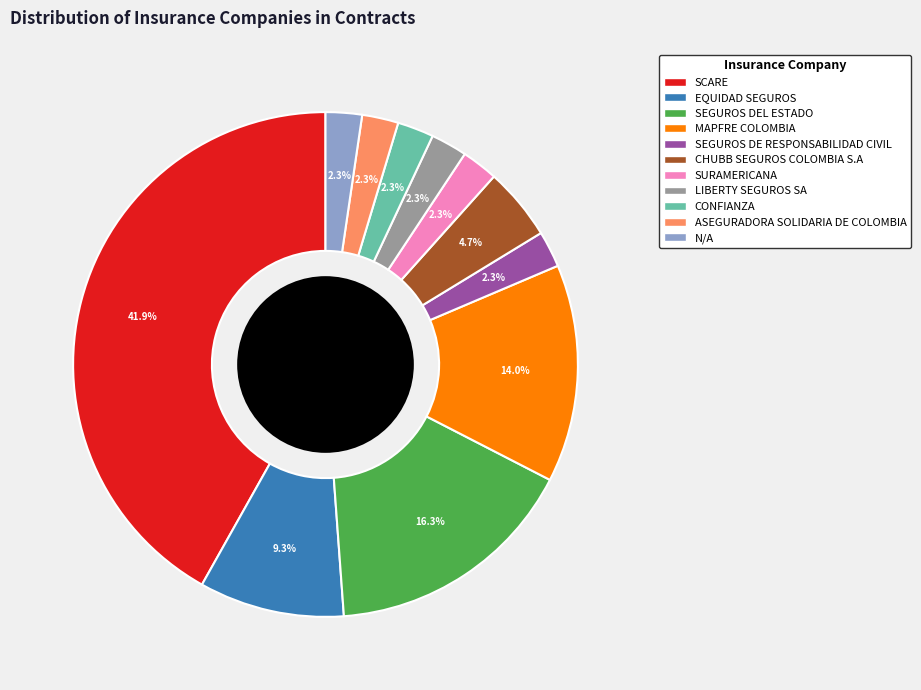

What is the ratio of the value at SURAMERICANA to the value at CONFIANZA?

1.0